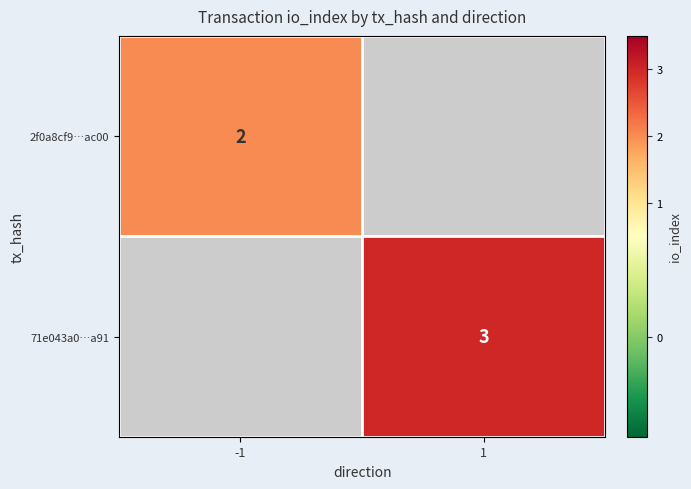

The value of 71e043a0…a91 at 1 is 5. True or false?

False